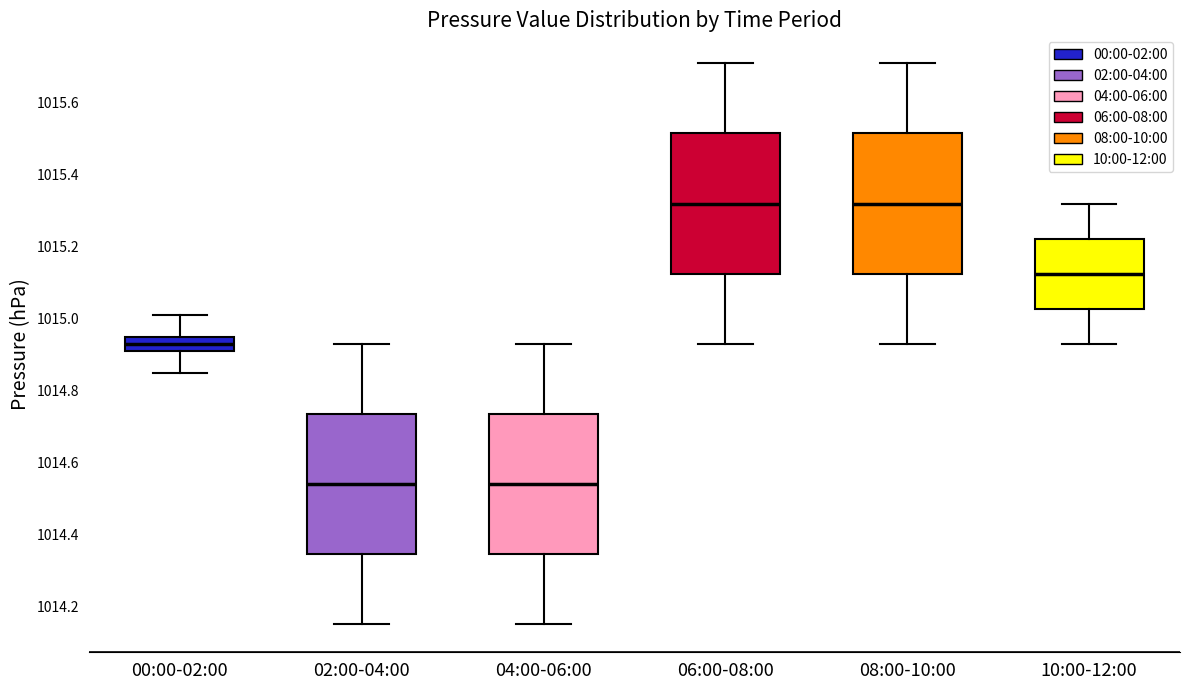

Where does the median line of the box for 06:00-08:00 sit on the y-axis? The values are not printed on the chart, so give them approximately, as read against the axis.

1015.32